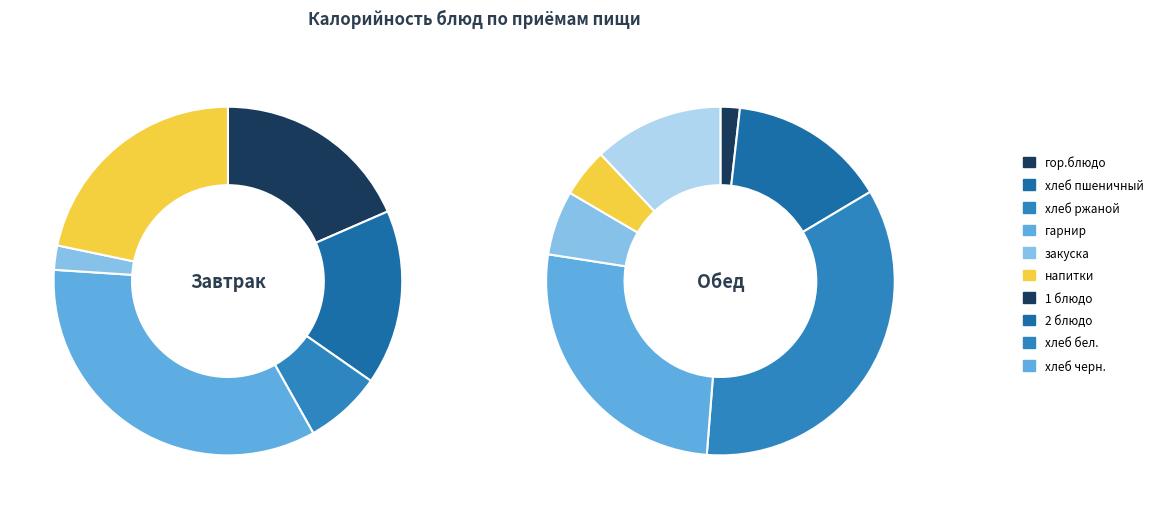

What portion of the pie excludes хлеб пшеничный?

83.8%